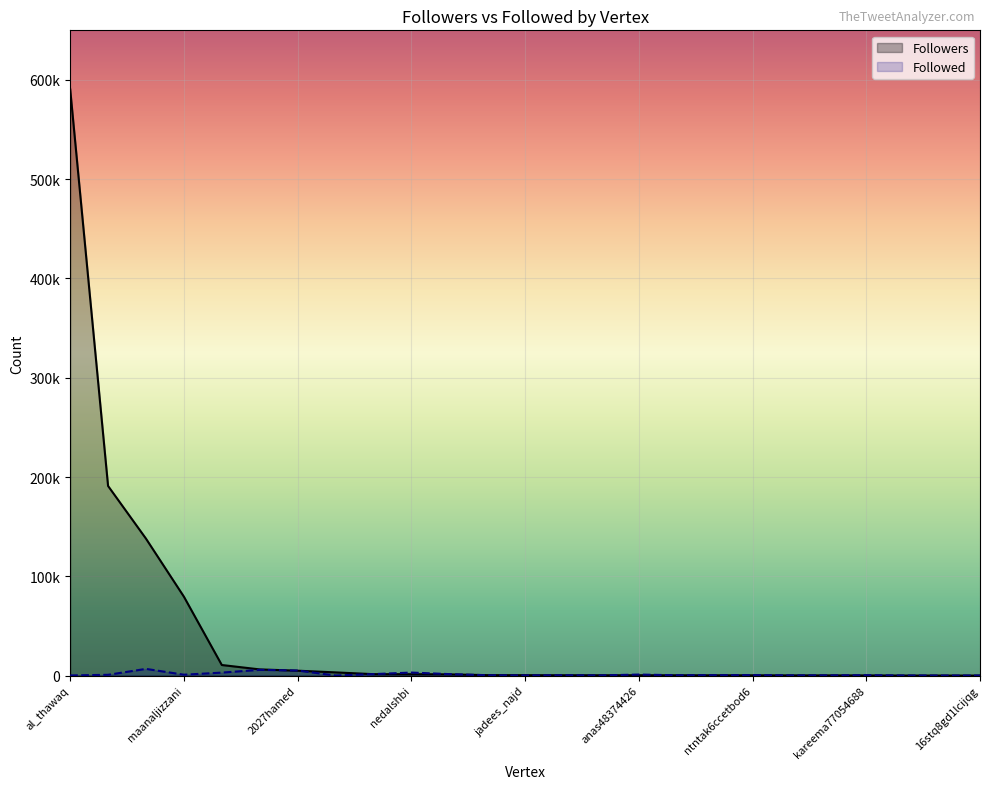

Between maanaljizzani and nedalshbi, which is larger?

maanaljizzani